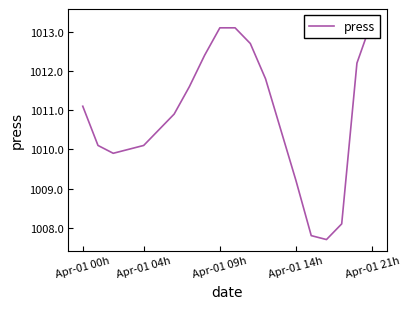

How many data points are less than 1010?

5